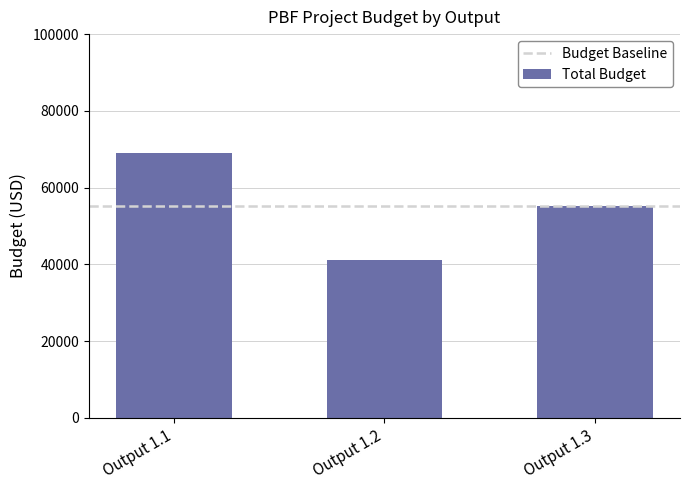

The chart shows a value of 45735.4 at Output 1.1. True or false?

False